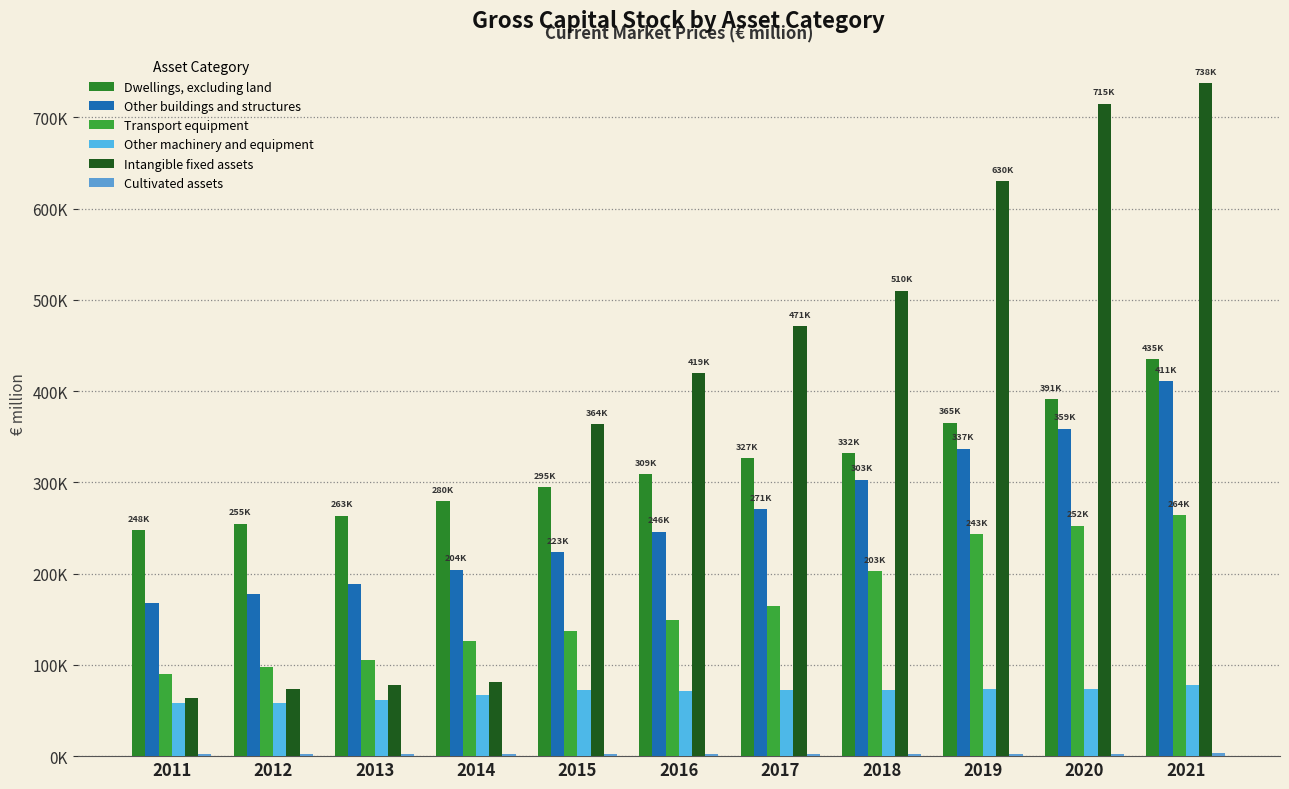

What is the total value across all series at 2014?

761395.4